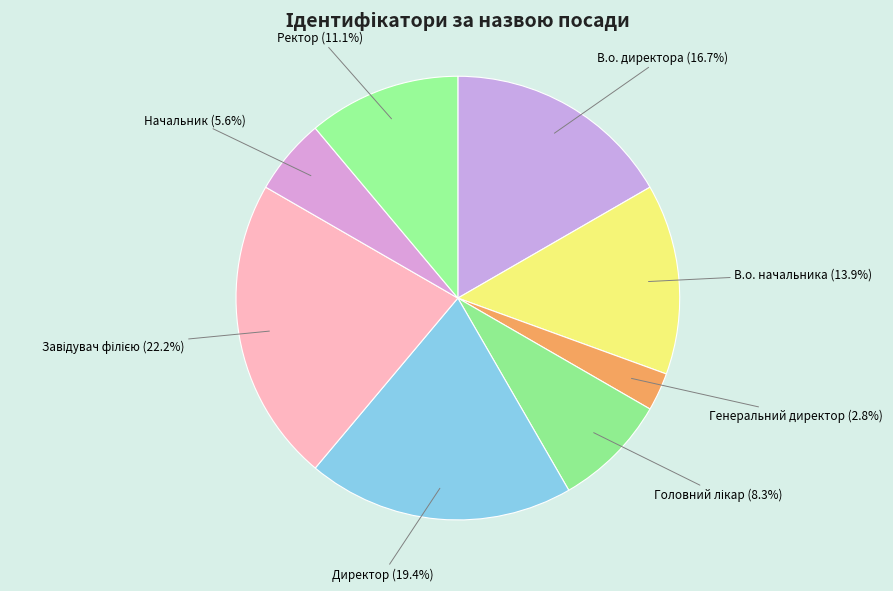

Is there a majority slice in this chart?

No